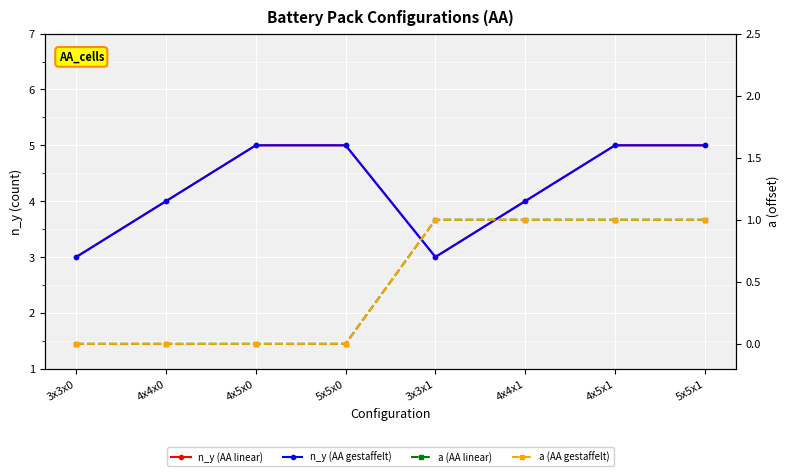

In n_y (AA linear), how many points are lower than both neighbors (excluding endpoints)?

1